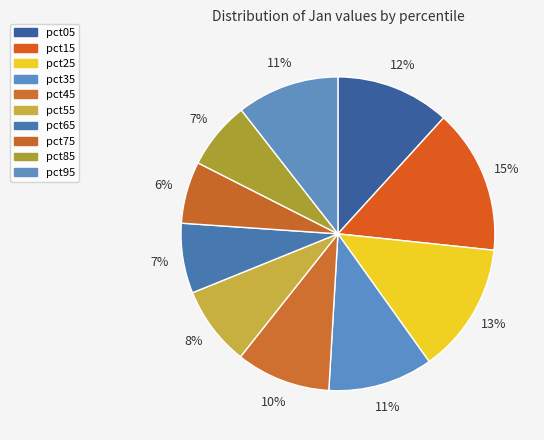

Which category has the biggest portion of the pie?

pct15